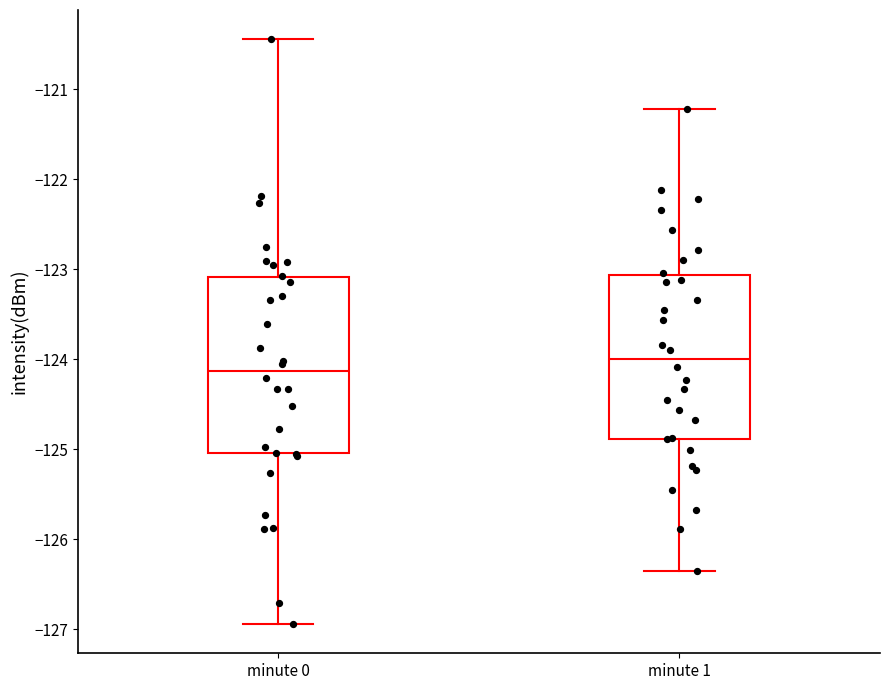

Reading left to right, read every box against the y-axis: the position of its median line, the range the box covers, and the ends of its whiskers. The values are not printed on the chart, so give them approximately, as read against the axis.

minute 0: median -124.1, box -125.0 to -123.1, whiskers -126.9 to -120.4
minute 1: median -124.0, box -124.9 to -123.1, whiskers -126.3 to -121.2